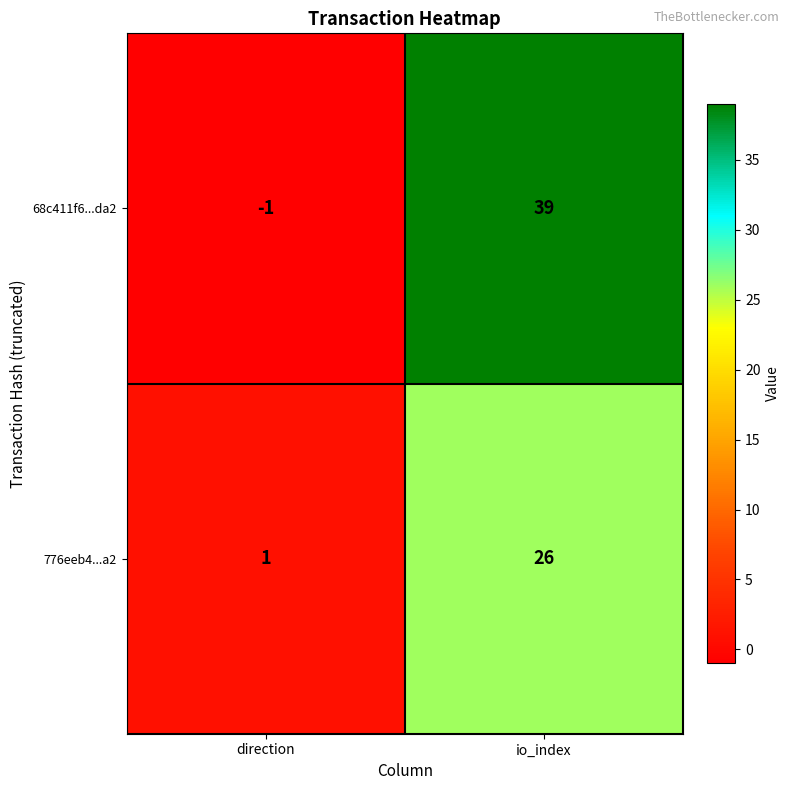

Reading left to right, list all the values displayed in this chart.

68c411f6...da2: direction=-1	io_index=39
776eeb4...a2: direction=1	io_index=26